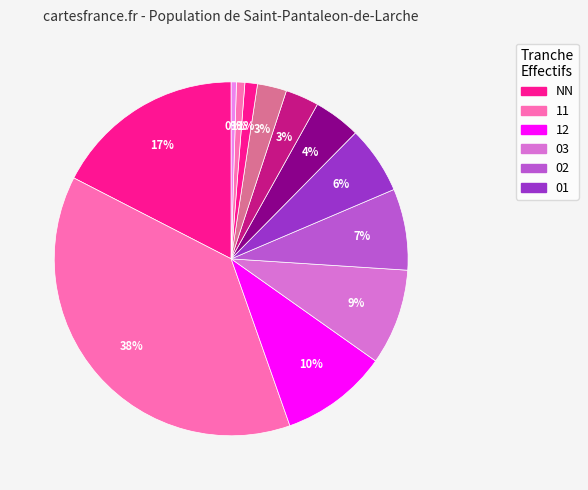

Count the number of slices in the pie.

12